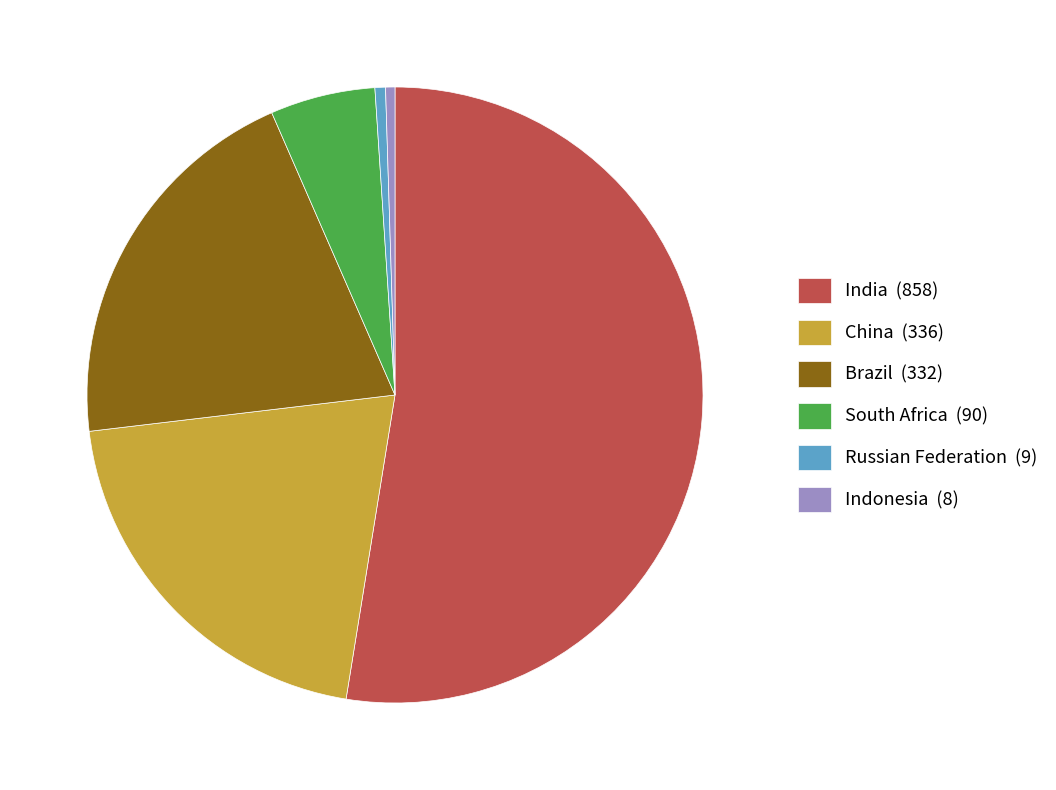

What is the ratio of the value at South Africa (90) to the value at Brazil (332)?

0.3